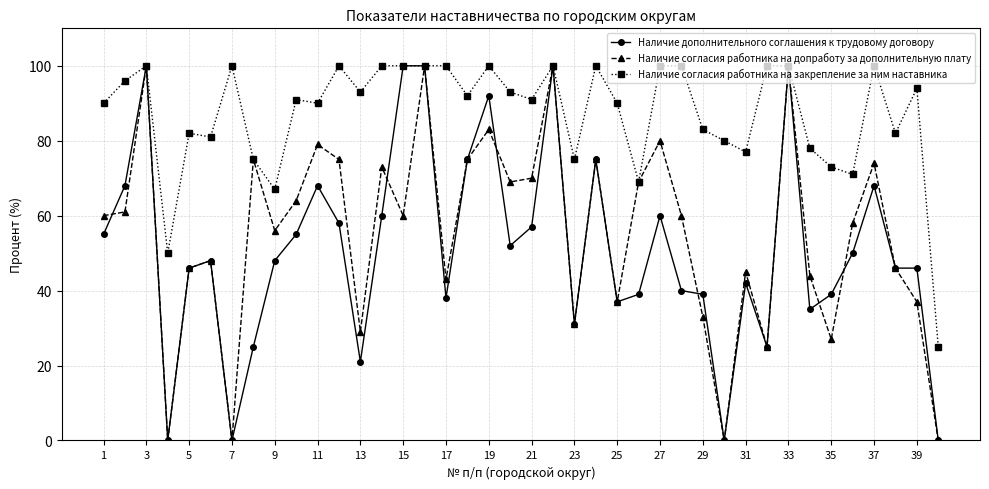

Reading left to right, list all the values displayed in this chart.

Наличие дополнительного соглашения к трудовому договору: 55	68	100	0	46	48	0	25	48	55	68	58	21	60	100	100	38	75	92	52	57	100	31	75	37	39	60	40	39	0	42	25	100	35	39	50	68	46	46	0
Наличие согласия работника на допработу за дополнительную плату: 60	61	100	0	46	48	0	75	56	64	79	75	29	73	60	100	43	75	83	69	70	100	31	75	37	69	80	60	33	0	45	25	100	44	27	58	74	46	37	0
Наличие согласия работника на закрепление за ним наставника: 90	96	100	50	82	81	100	75	67	91	90	100	93	100	100	100	100	92	100	93	91	100	75	100	90	69	100	100	83	80	77	100	100	78	73	71	100	82	94	25